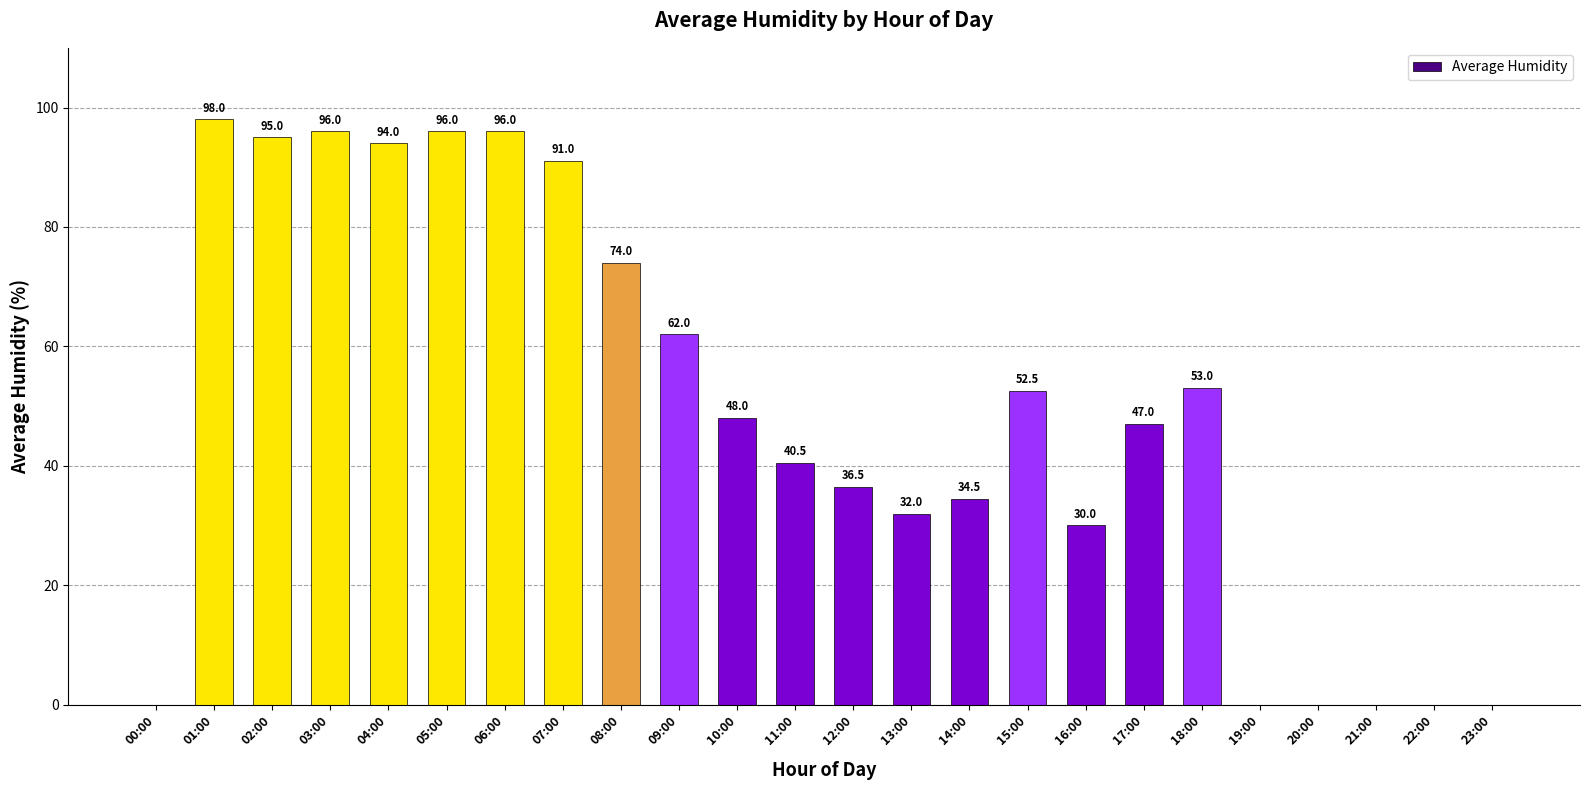

What is the sum of all values?

1176.0